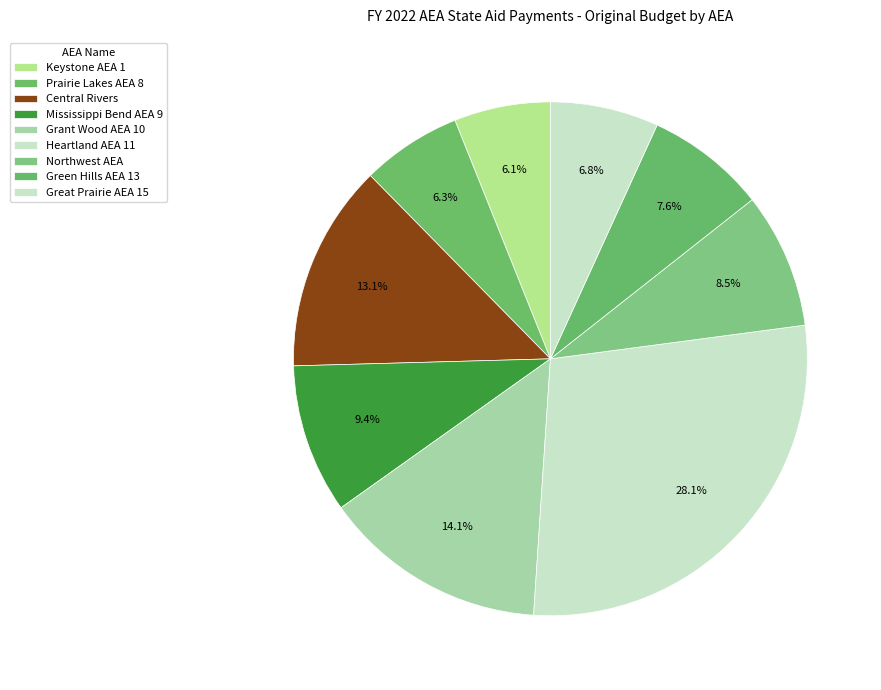

True or false: Mississippi Bend AEA 9 accounts for 9% of the total.

True